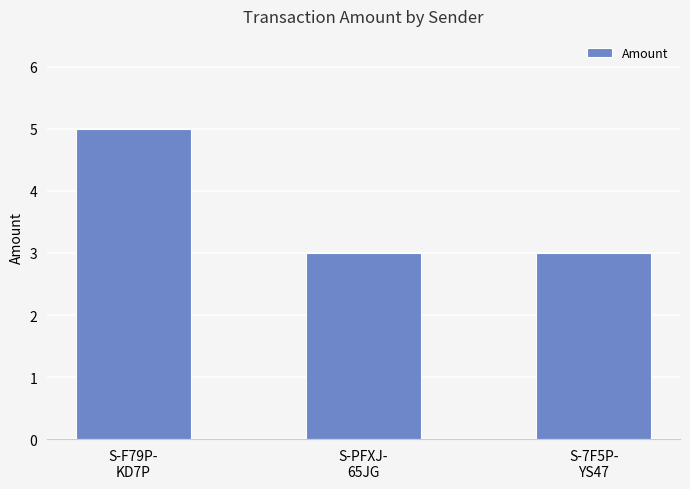

How many bars are there in total?

3